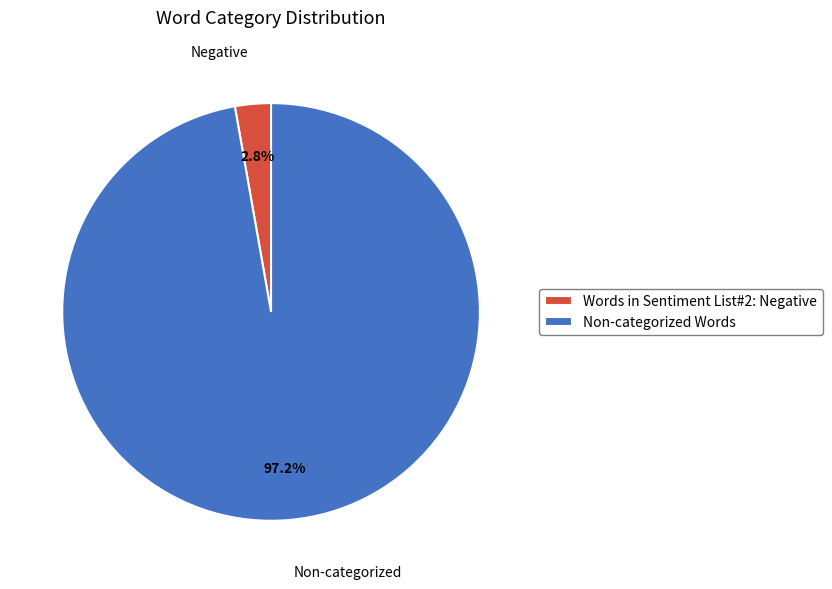

Count the number of slices in the pie.

2